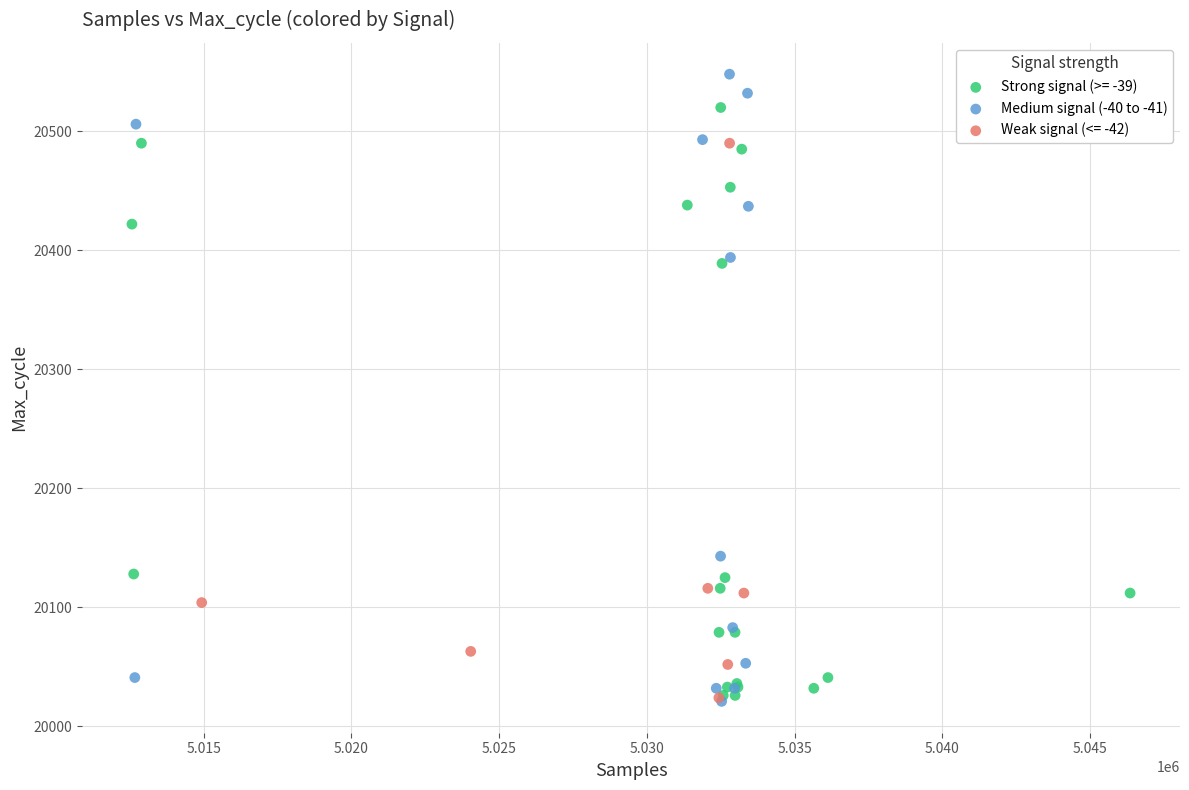

Which series reaches the maximum Y coordinate?

Medium signal (-40 to -41)